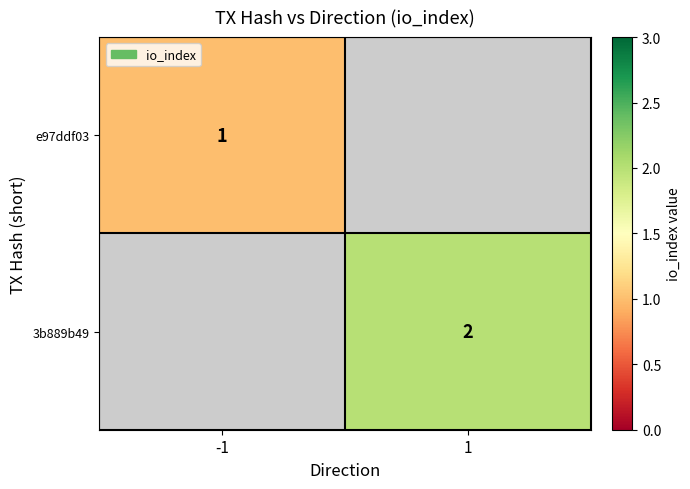

How many data points does each series have?

2